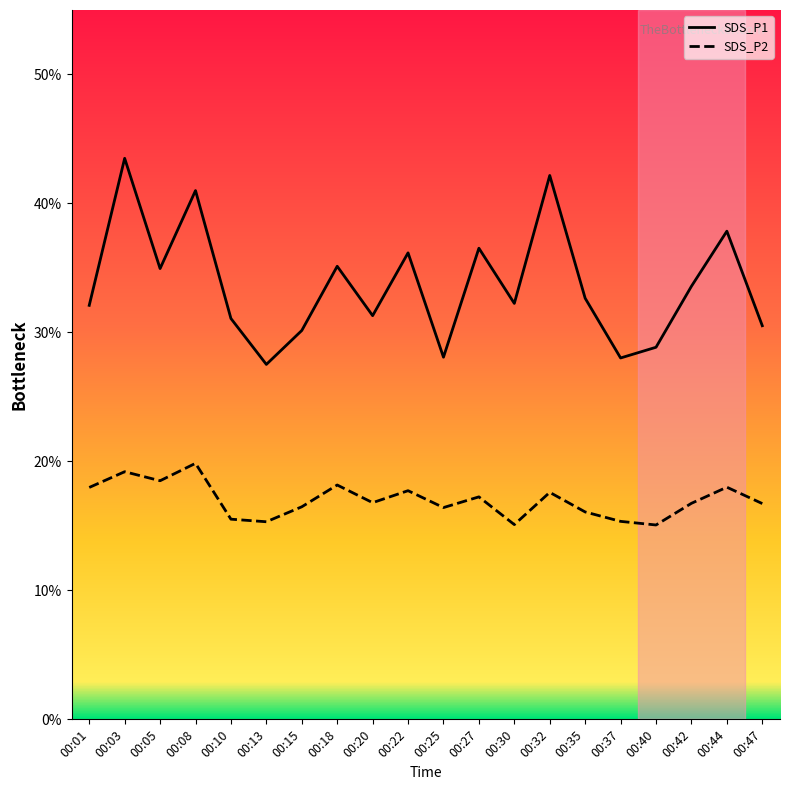

True or false: SDS_P2 and SDS_P1 intersect in this chart.

False